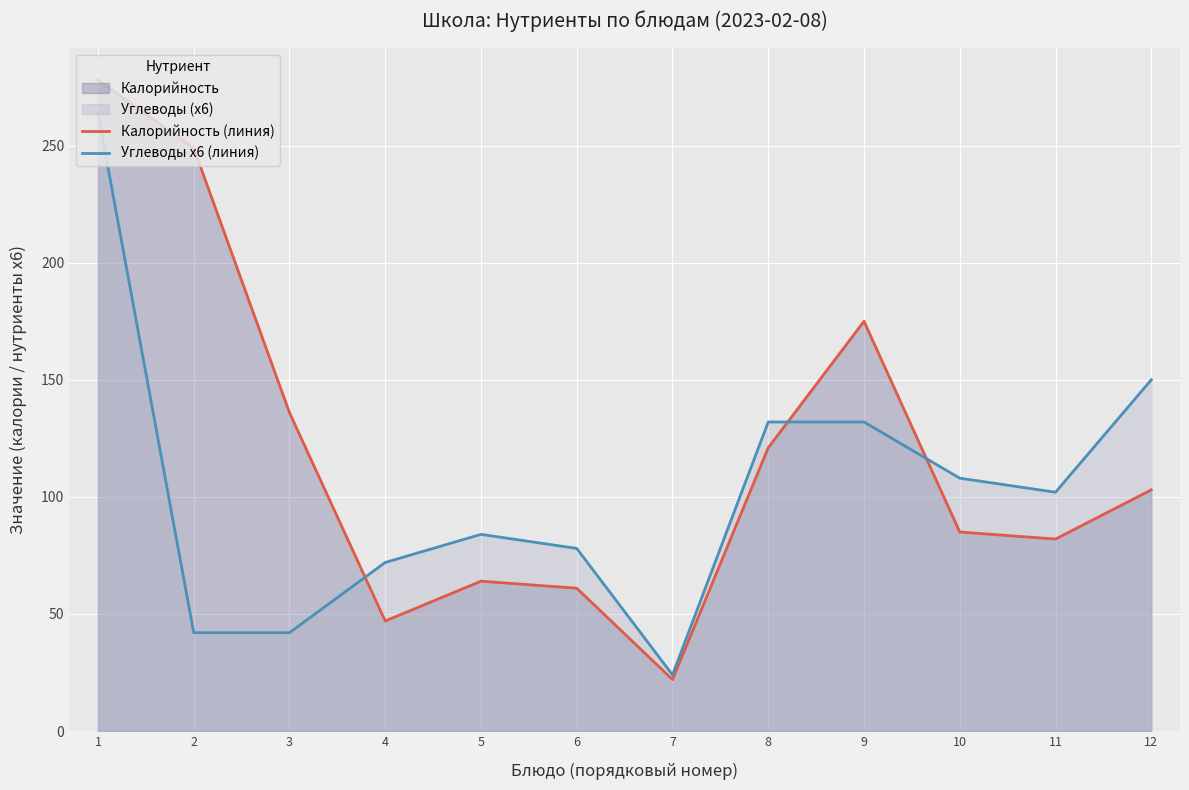

Where does the Калорийность (линия) series first go above 103?

1